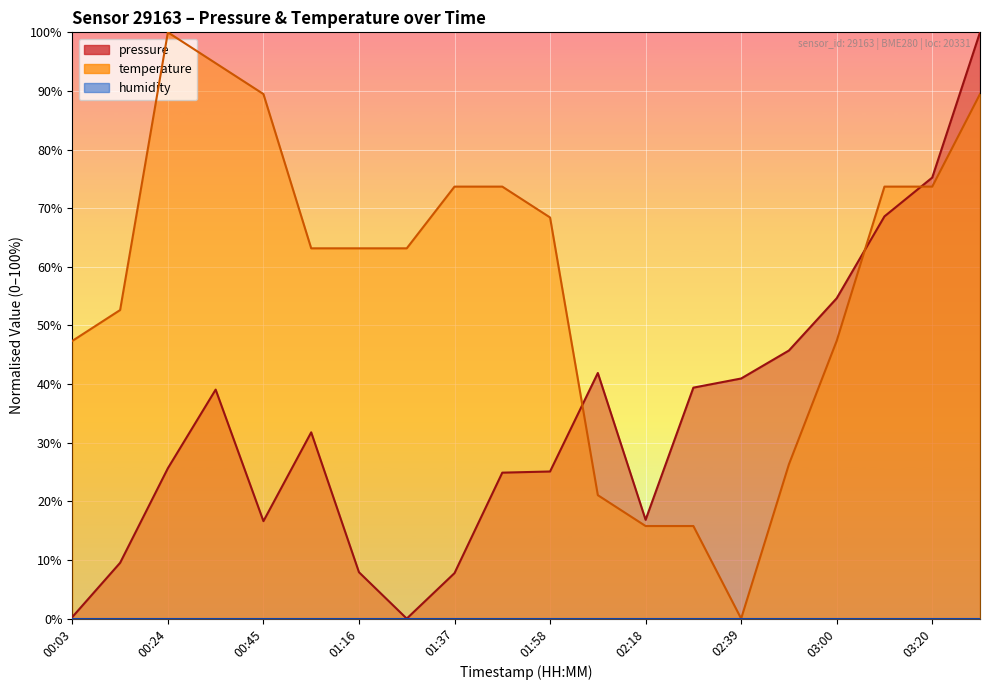

Which has a higher value, 03:10 or 02:39?

03:10